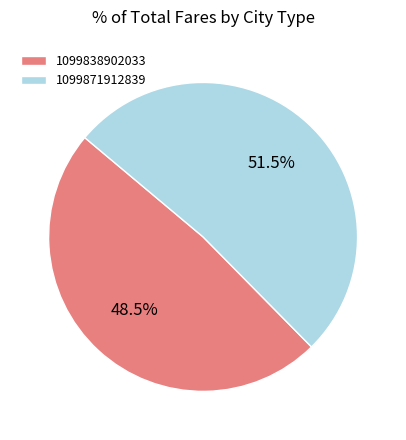

True or false: 1099838902033 accounts for 35% of the total.

False